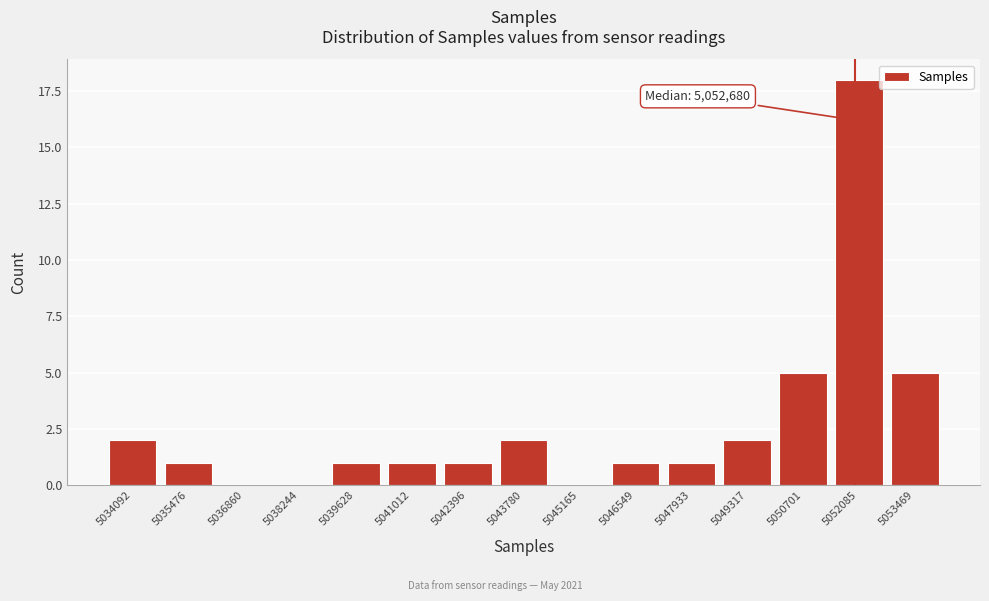

Reading right to left, extract all data points from this chart.

5053469=5	5052085=18	5050701=5	5049317=2	5047933=1	5046549=1	5045165=0	5043780=2	5042396=1	5041012=1	5039628=1	5038244=0	5036860=0	5035476=1	5034092=2